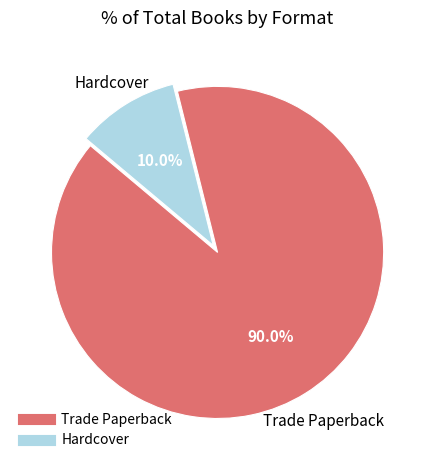

Approximately how many times larger is the value at Trade Paperback compared to Hardcover?

9.0